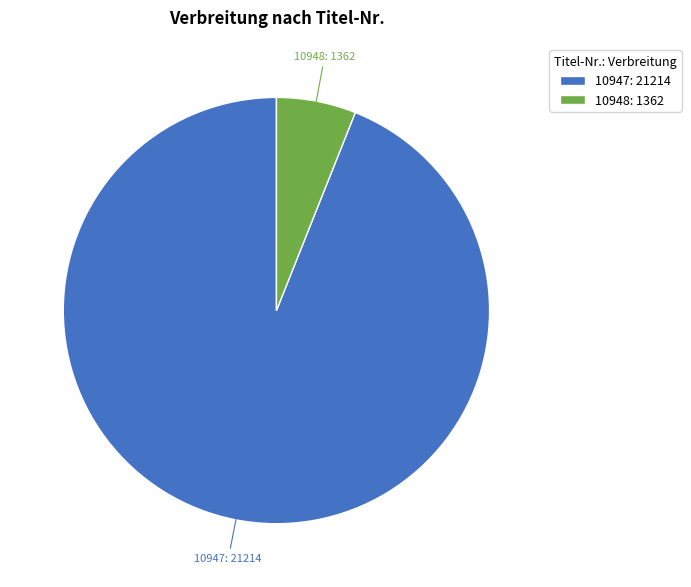

What is the ratio of the value at 10948 to the value at 10947?

0.1